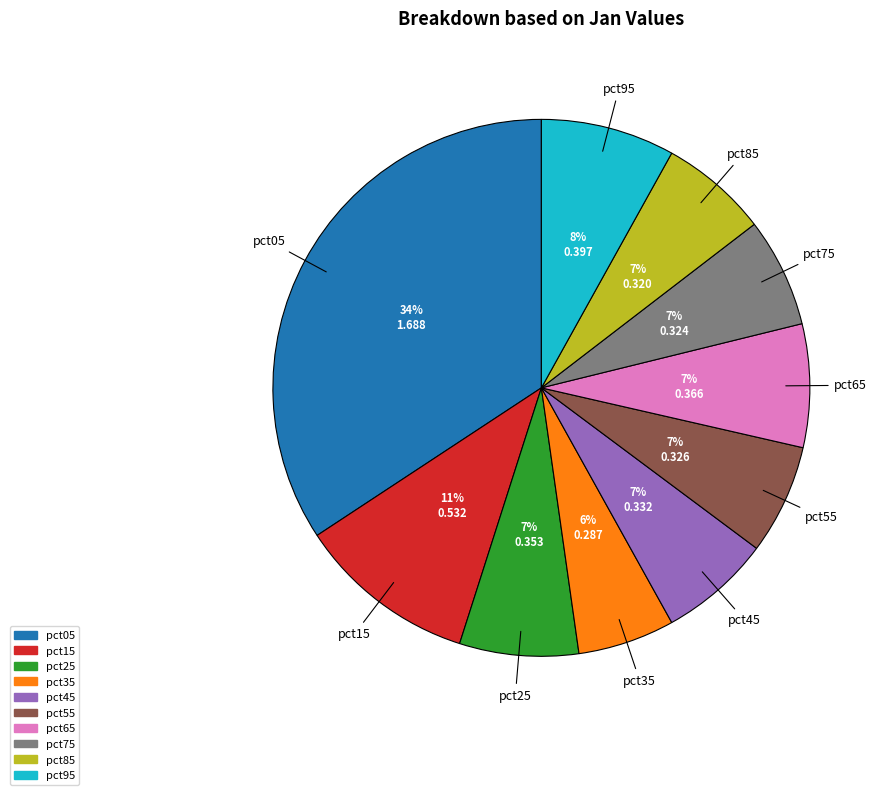

To the nearest percent, what is the average slice percentage?

10%